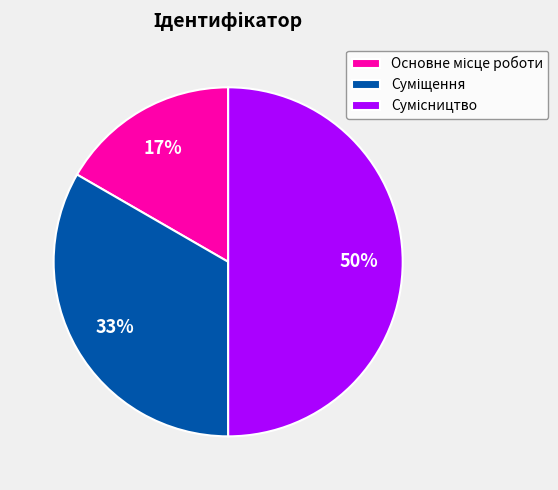

To the nearest percent, what is the average slice percentage?

33%